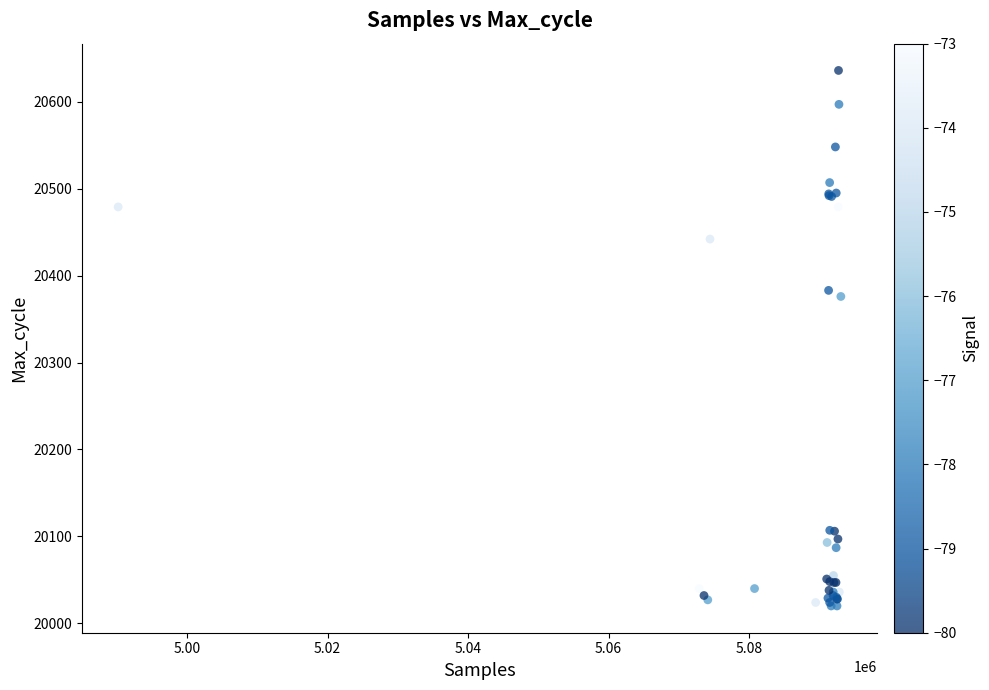

What Y value in the scatter plot is closest to 20328?

20376